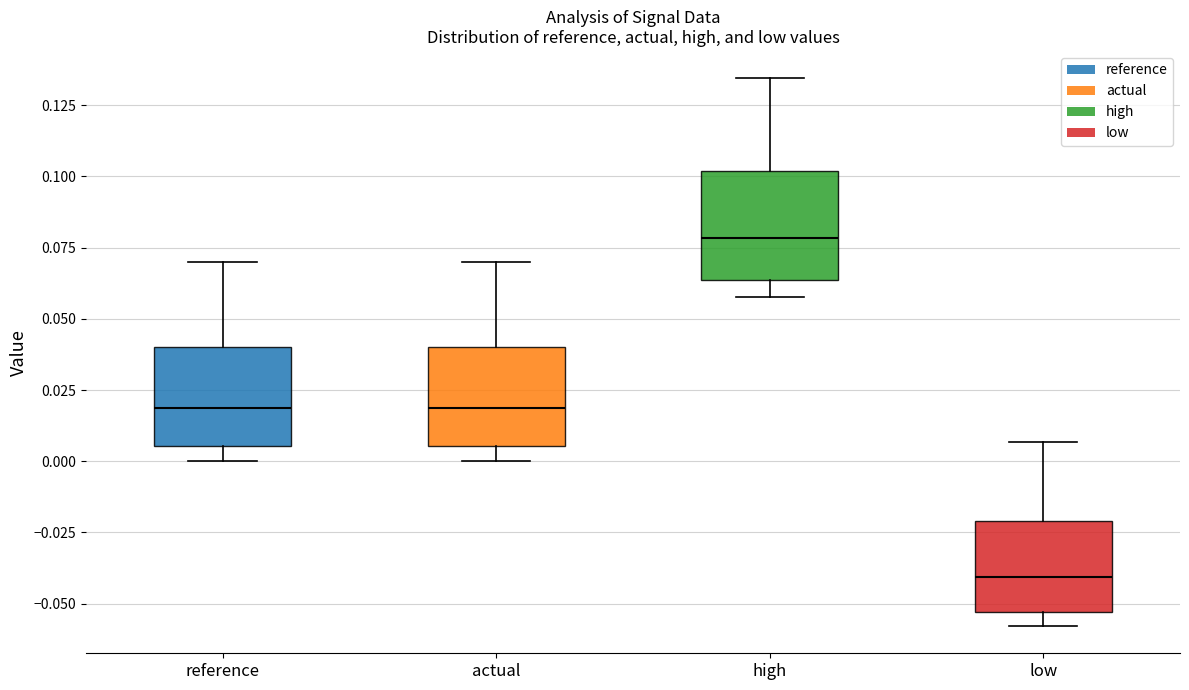

Reading left to right, read every box against the y-axis: the position of its median line, the range the box covers, and the ends of its whiskers. The values are not printed on the chart, so give them approximately, as read against the axis.

reference: median 0.020, box 0.005 to 0.040, whiskers 0.000 to 0.070
actual: median 0.020, box 0.005 to 0.040, whiskers 0.000 to 0.070
high: median 0.080, box 0.065 to 0.100, whiskers 0.060 to 0.135
low: median -0.040, box -0.055 to -0.020, whiskers -0.060 to 0.005